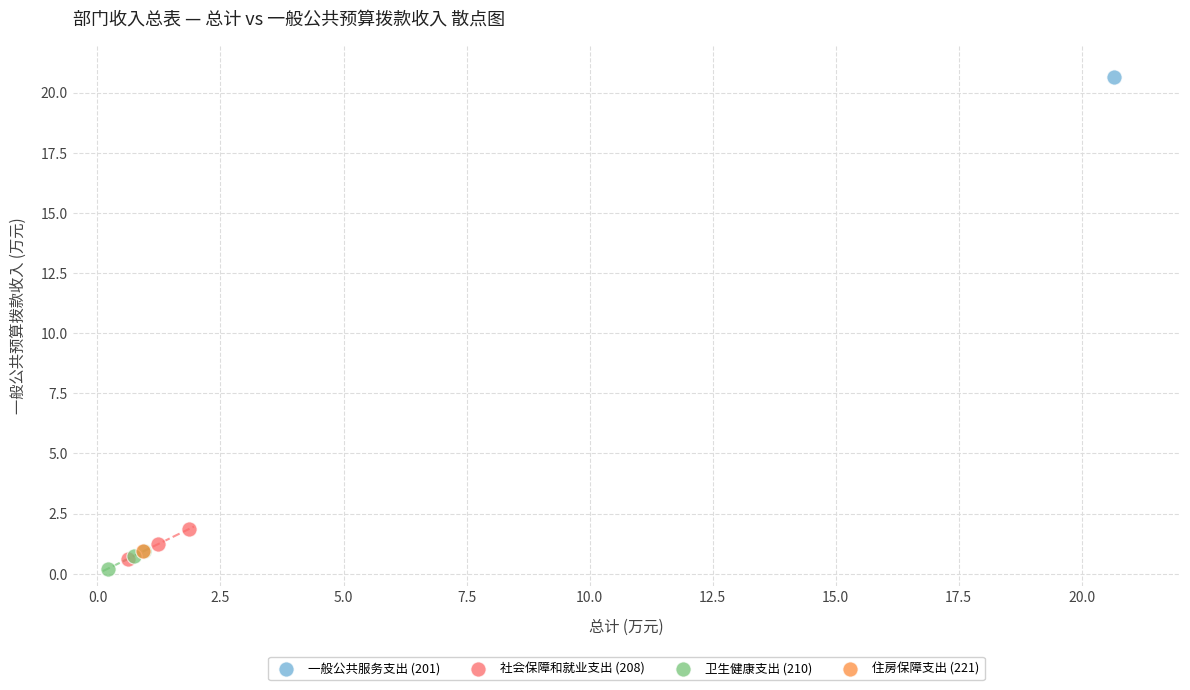

What are all the series names shown in the legend?

一般公共服务支出 (201), 社会保障和就业支出 (208), 卫生健康支出 (210), 住房保障支出 (221)